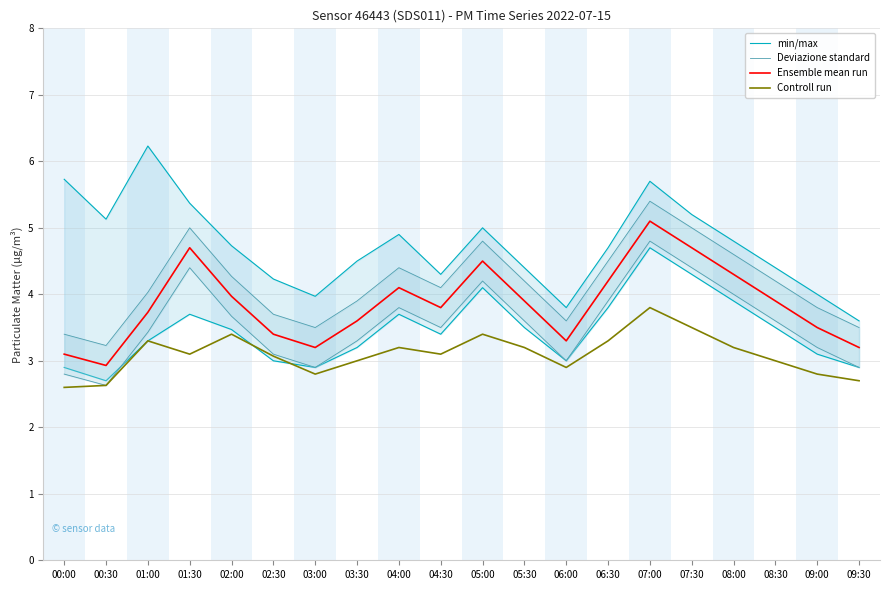

In Controll run, how many points are lower than both neighbors (excluding endpoints)?

4